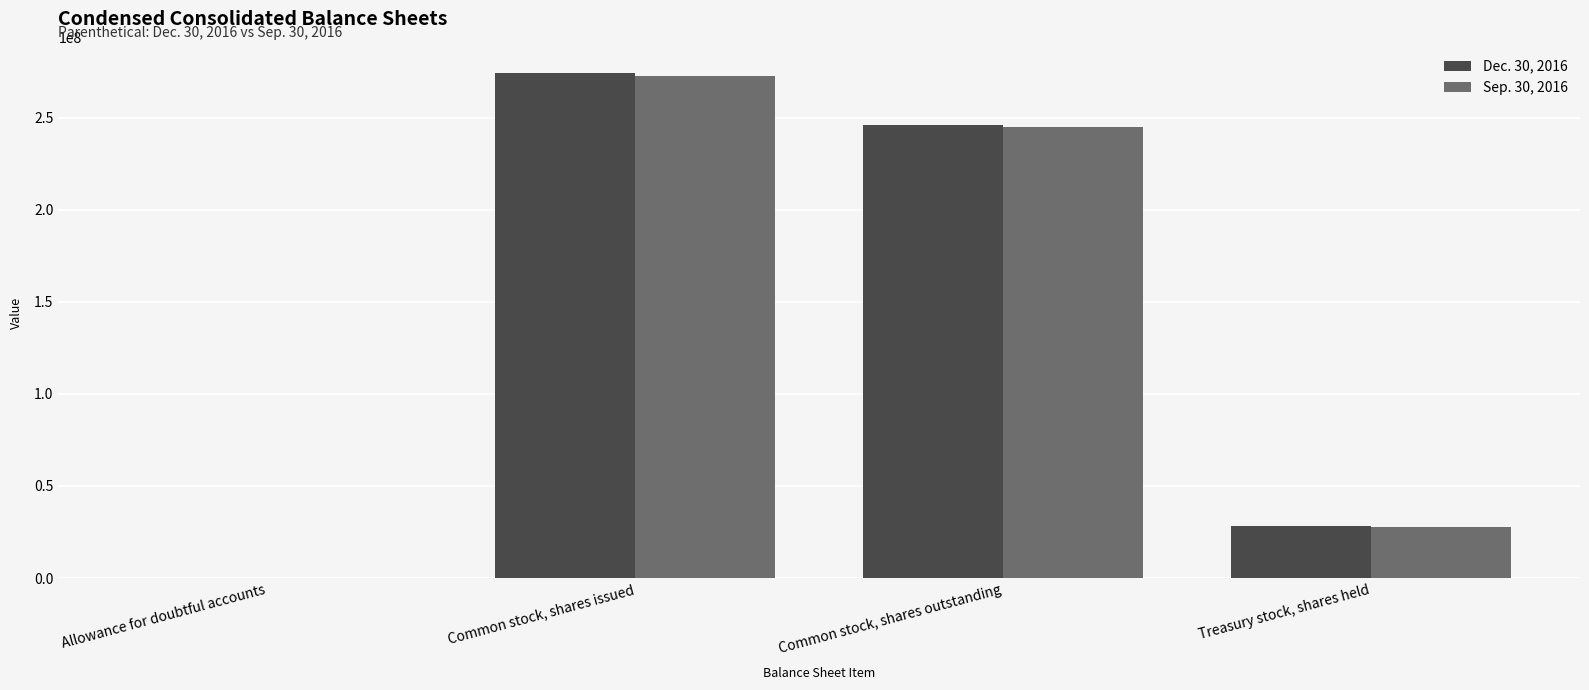

Is it true that Sep. 30, 2016 equals 272565923 at Common stock, shares issued?

True